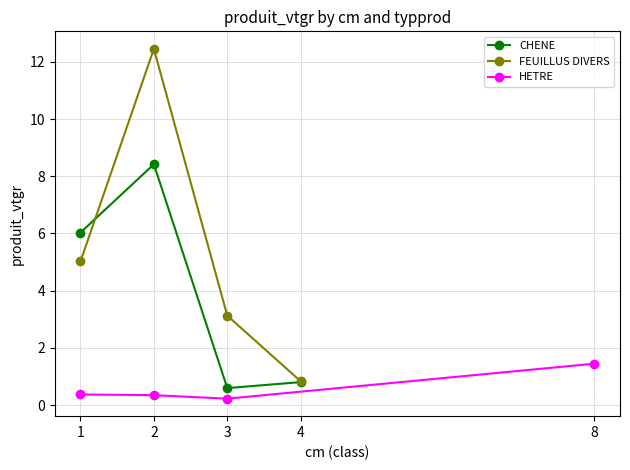

At which category does CHENE reach its first local peak?

2